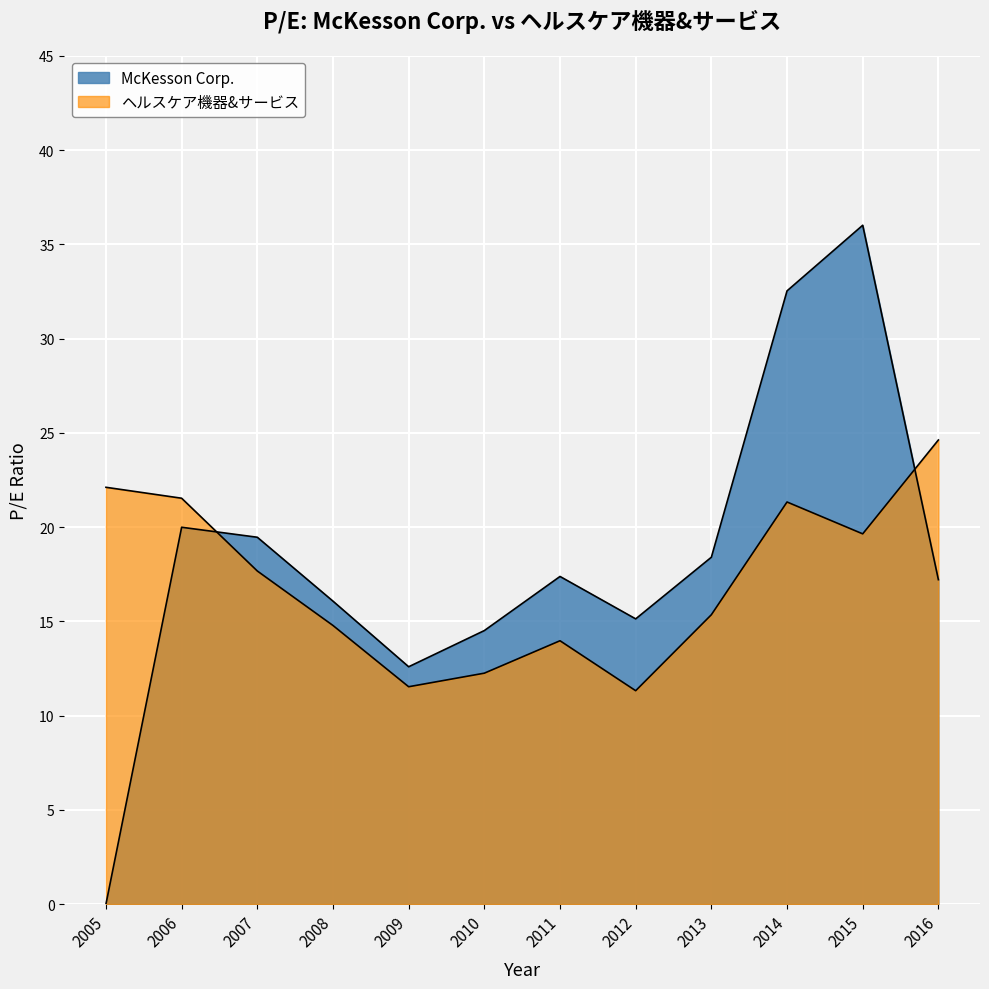

Which series has the largest total across all categories?

McKesson Corp.